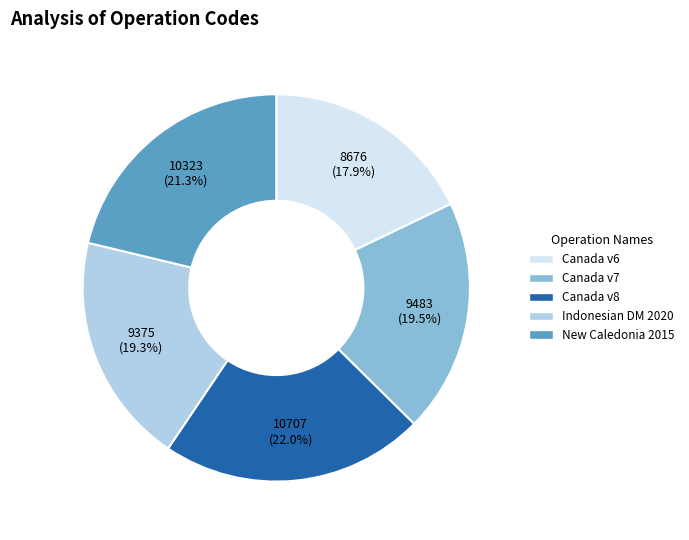

To the nearest percent, what is the difference between the largest and smallest slice percentages?

4%